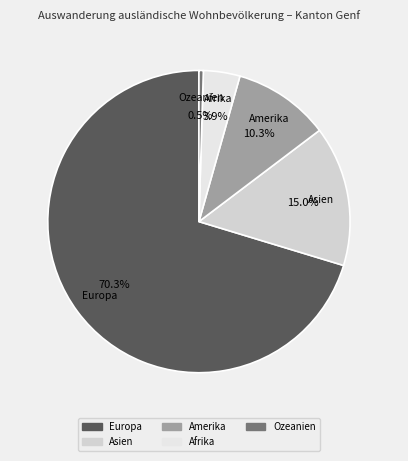

Is it true that Europa is 61% of the pie?

False